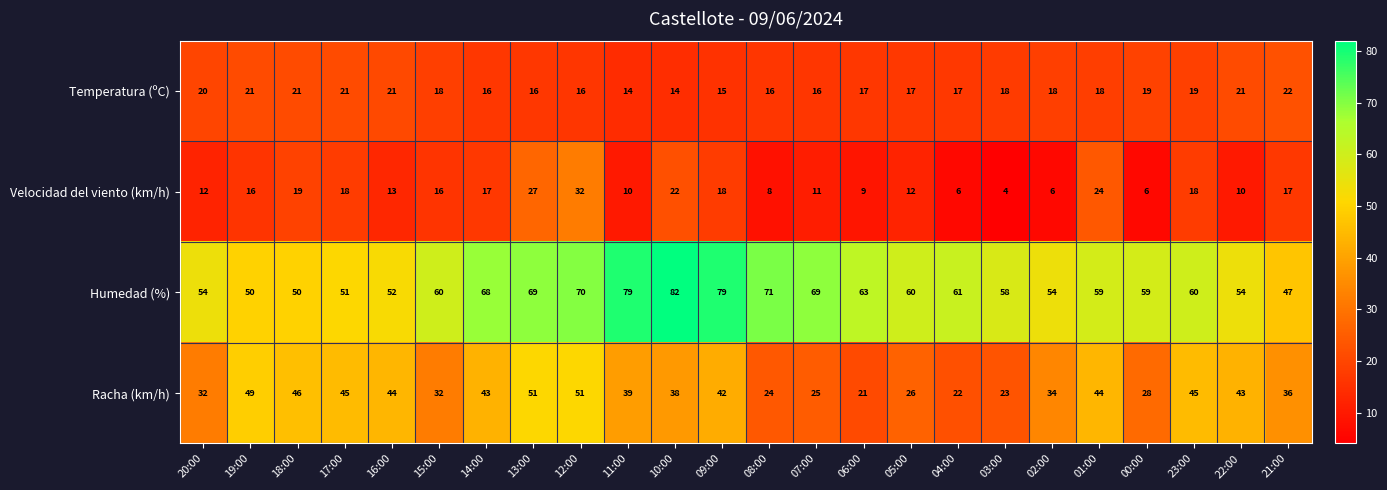

Rank the series at 00:00 from highest to lowest value.

Humedad (%), Racha (km/h), Temperatura (ºC), Velocidad del viento (km/h)